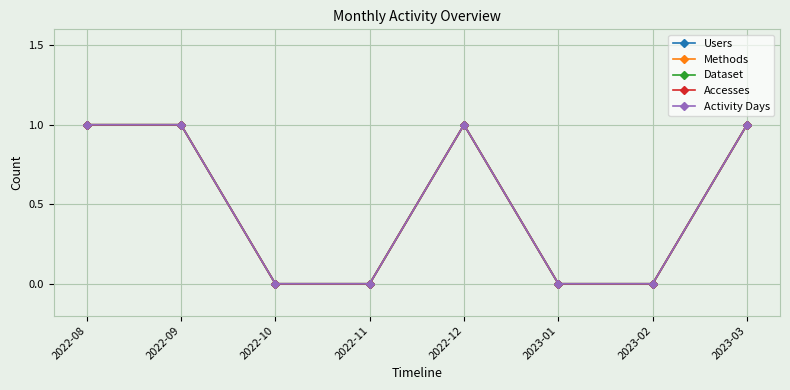

Where is Methods nearest to the value 0?

2022-10